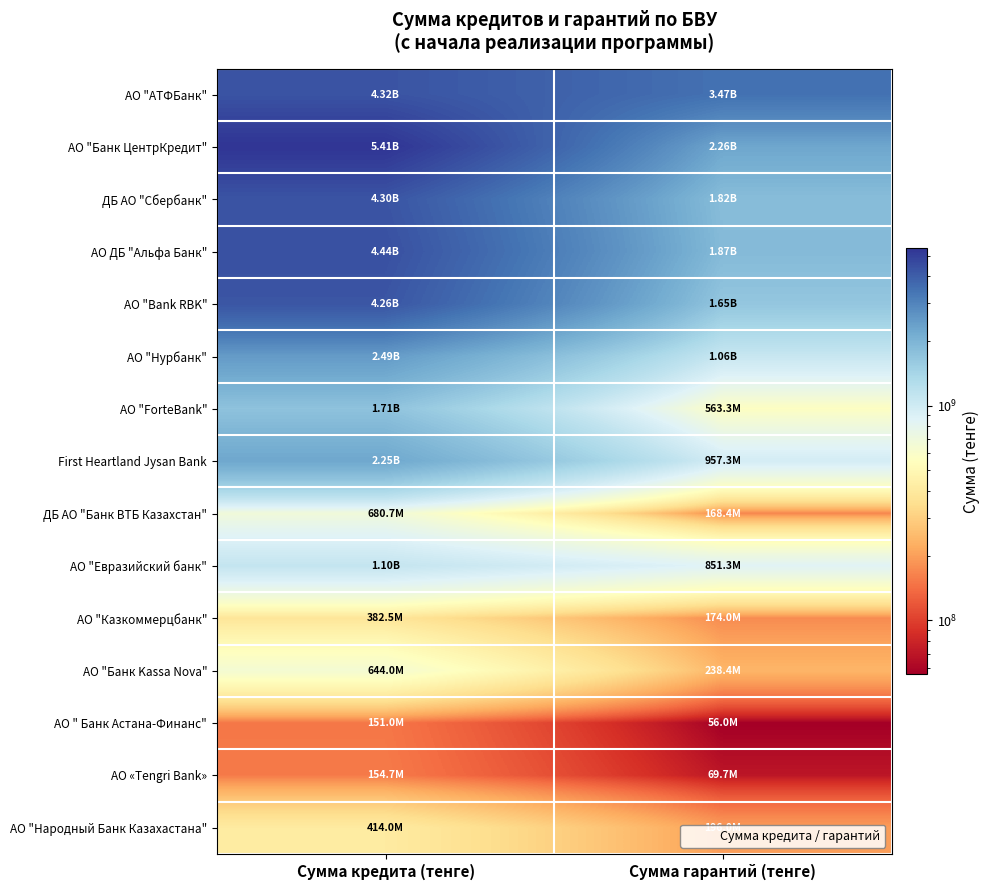

At Сумма гарантий (тенге), list the series in order from smallest to largest.

АО " Банк Астана-Финанс", АО «Tengri Bank», ДБ АО "Банк ВТБ Казахстан", АО "Казкоммерцбанк", АО "Народный Банк Казахастана", АО "Банк Kassa Nova", АО "ForteBank", АО "Евразийский банк", First Heartland Jysan Bank, АО "Нурбанк", АО "Bank RBK", ДБ АО "Сбербанк", АО ДБ "Альфа Банк", АО "Банк ЦентрКредит", АО "АТФБанк"